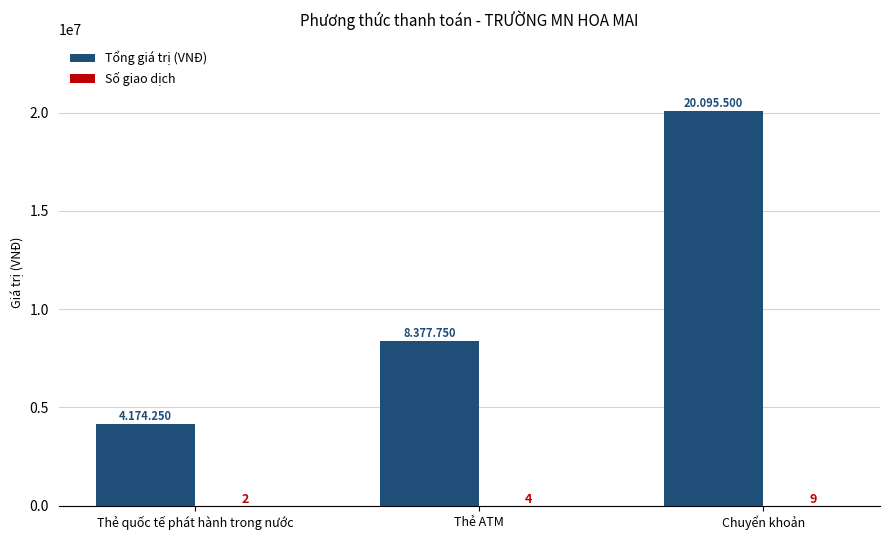

At which label is Tổng giá trị (VNĐ) closest to 12134875?

Thẻ ATM